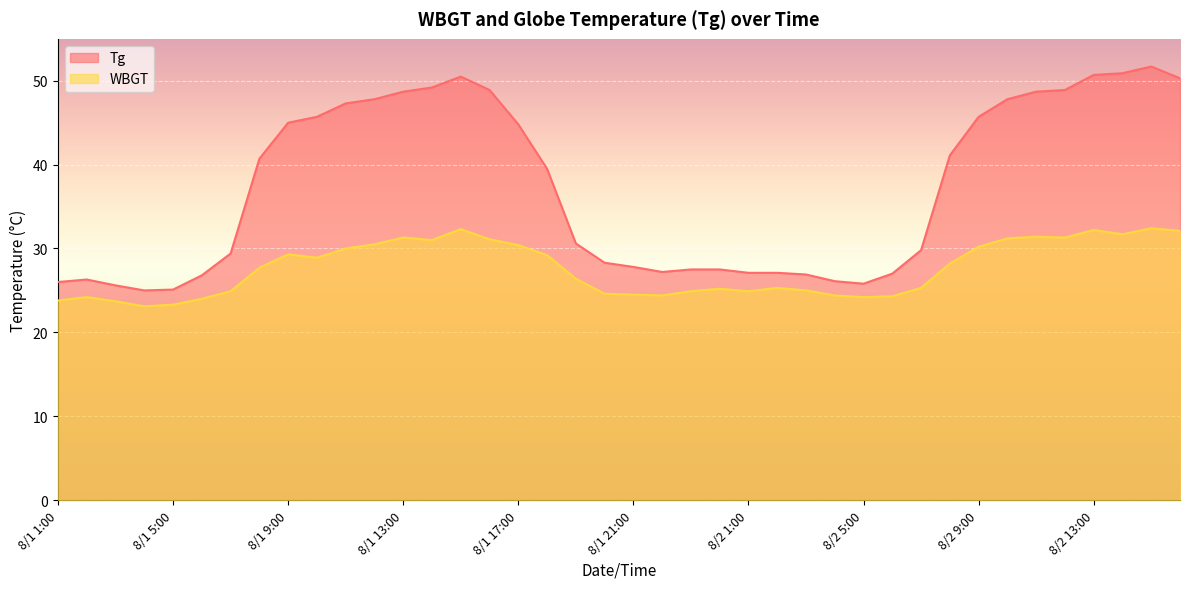

True or false: WBGT and Tg cross at least once.

False